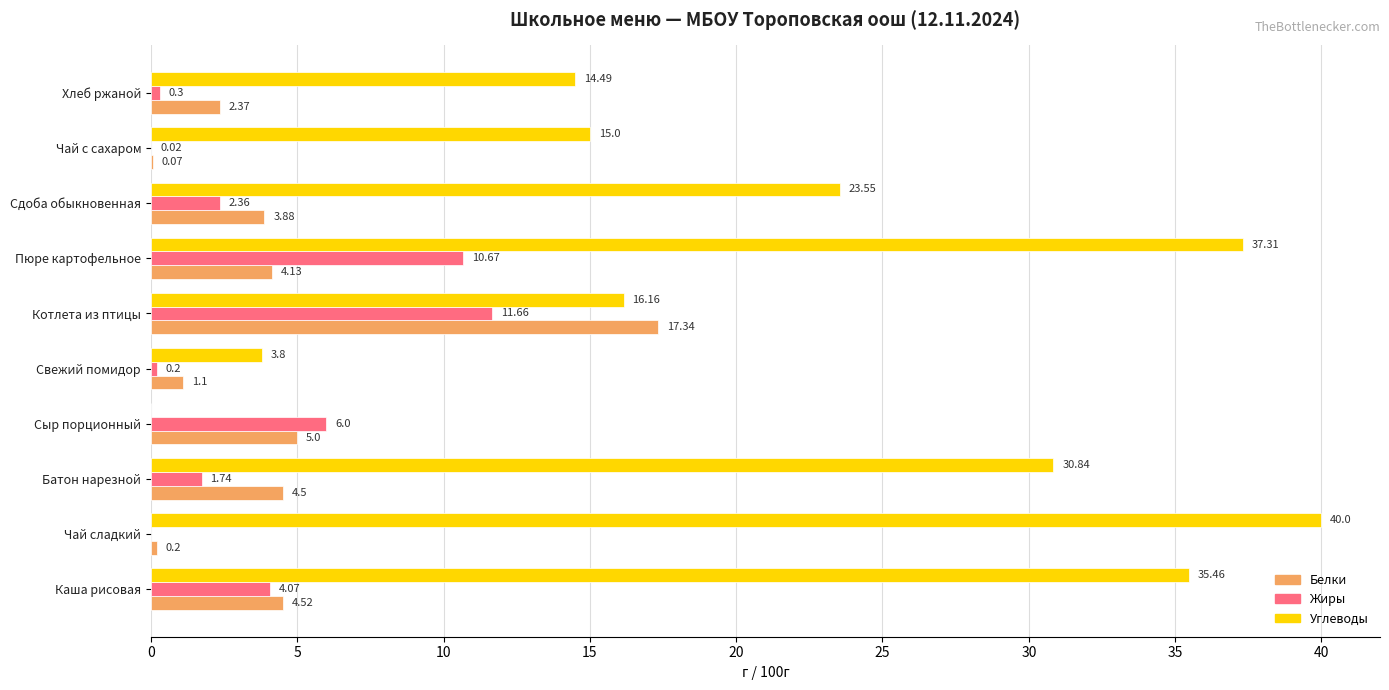

What is the sum of all Белки values?

43.1